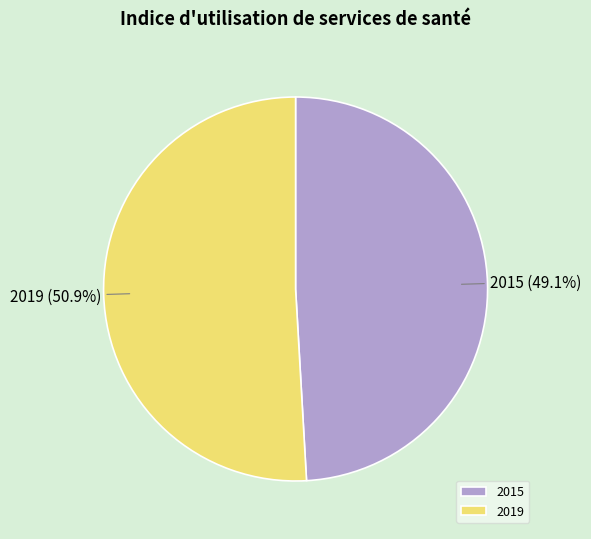

How many segments does this pie chart have?

2